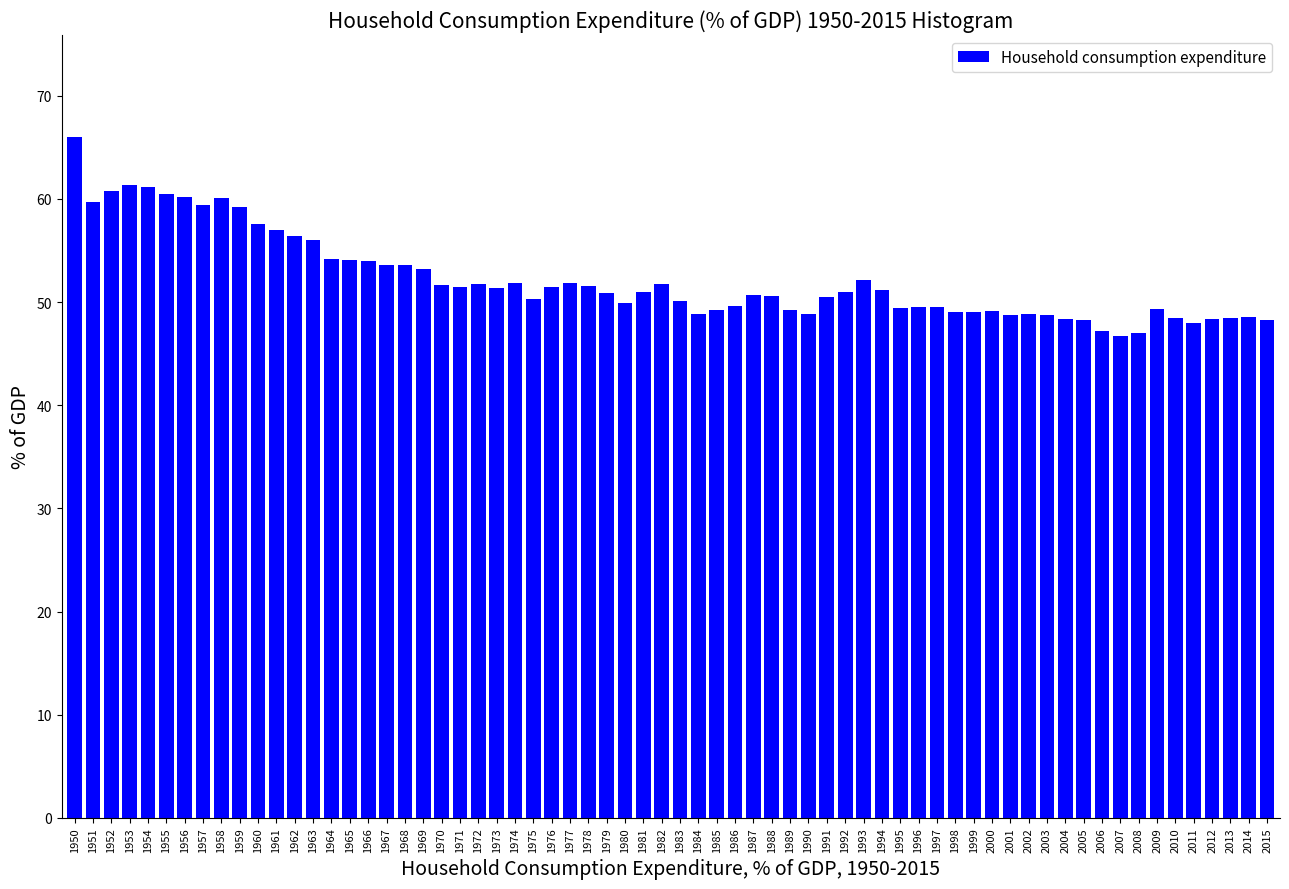

What is the sum of all values?

3446.0